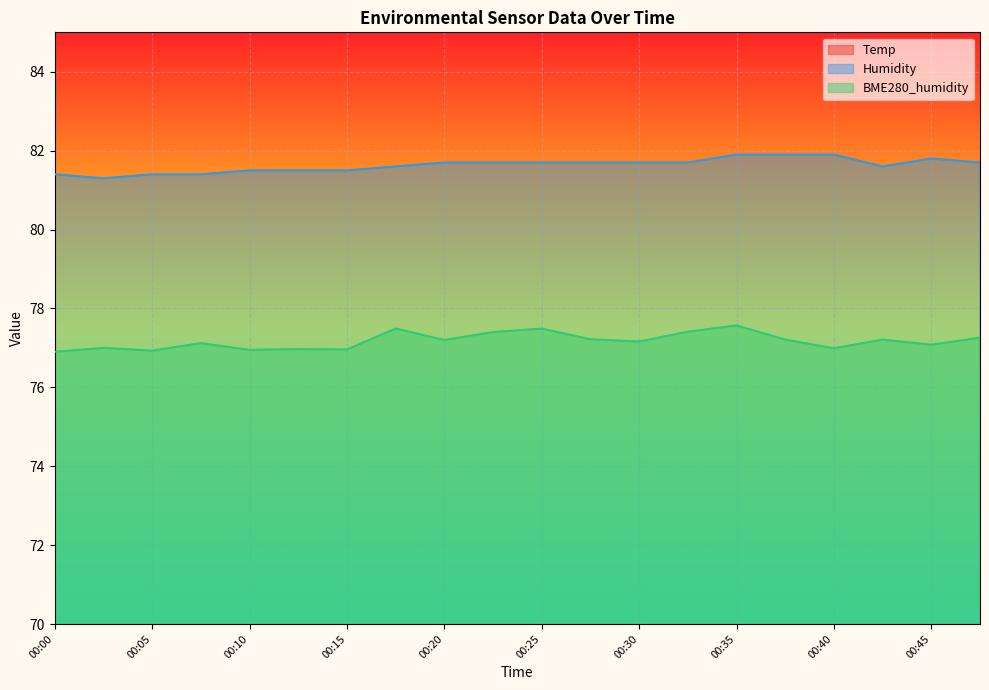

What is the highest value of the Humidity series?

81.9